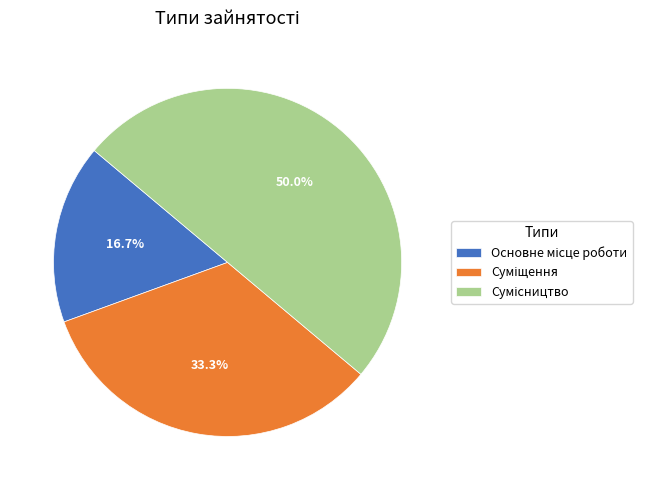

To the nearest percent, what is the combined percentage of Сумісництво and Основне місце роботи?

67%